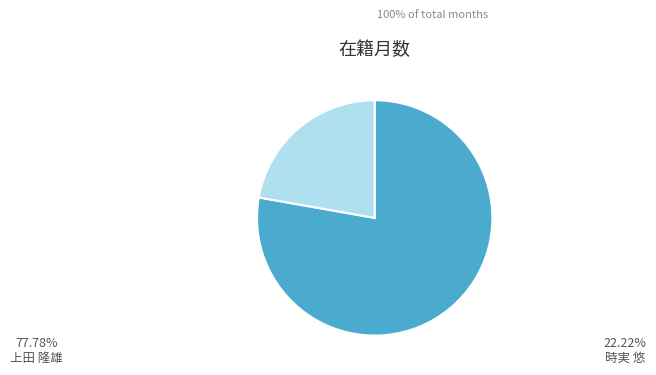

Is there a majority slice in this chart?

Yes